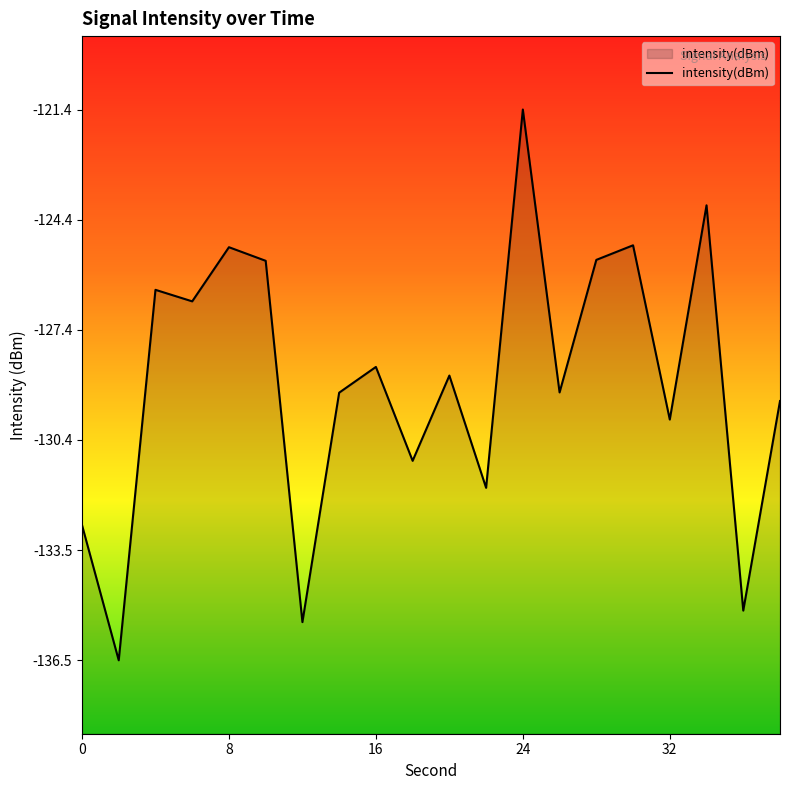

What is the sum of all values?

-2577.2